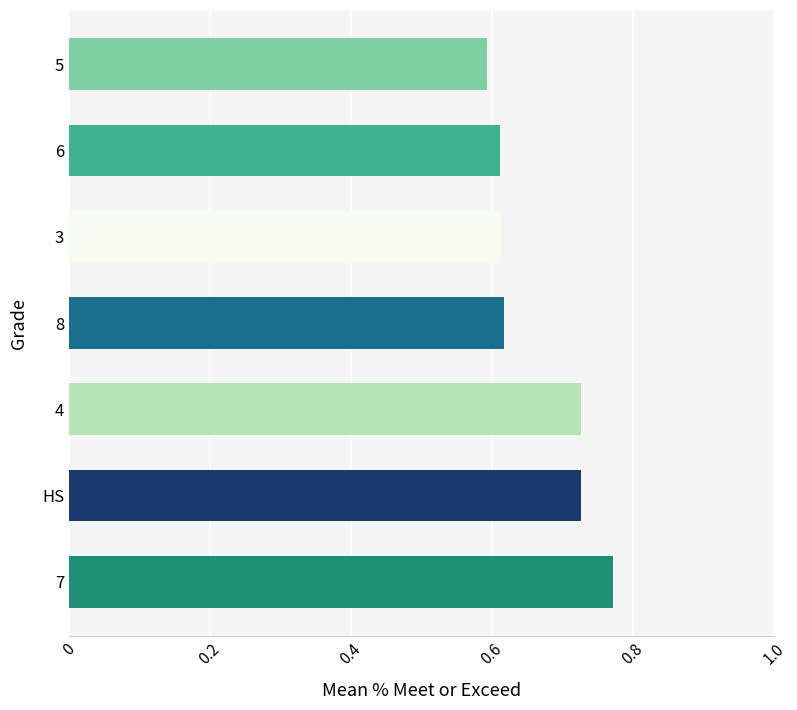

Which category has the highest value across all series?

7